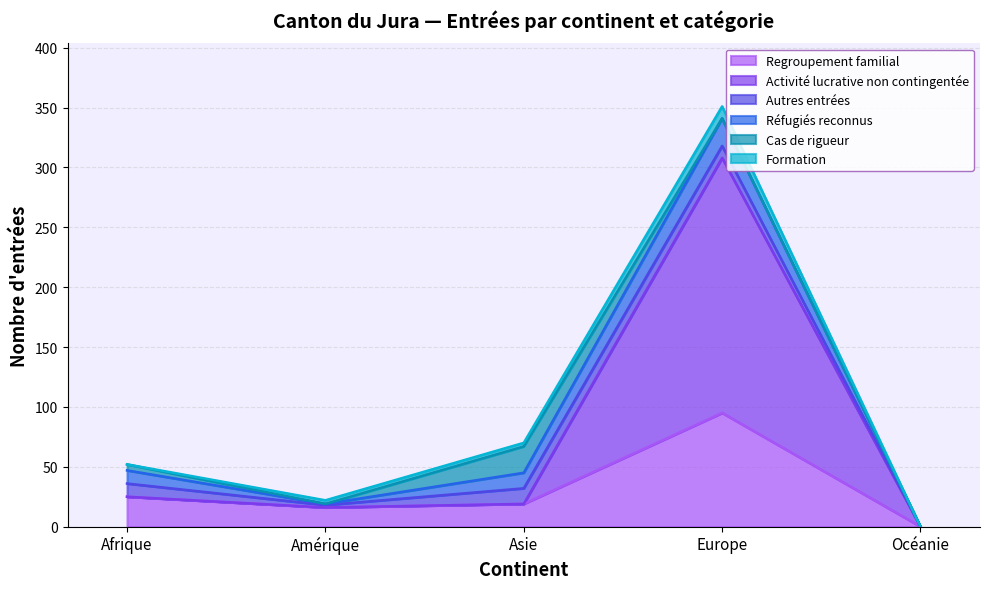

Count the number of data series in this chart.

6